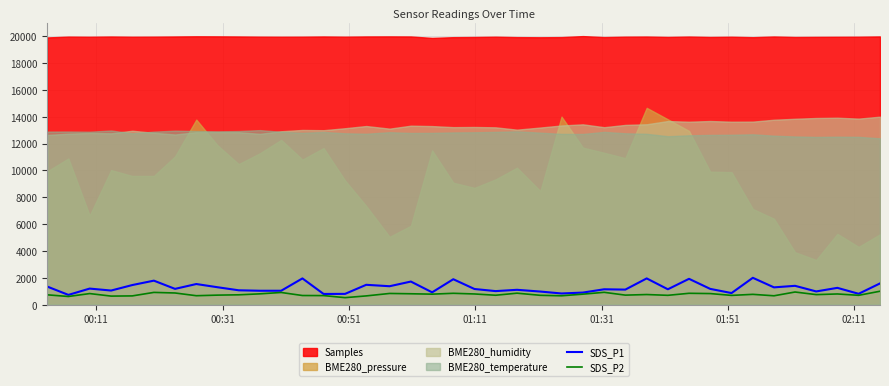

True or false: SDS_P2 and SDS_P1 cross at least once.

False